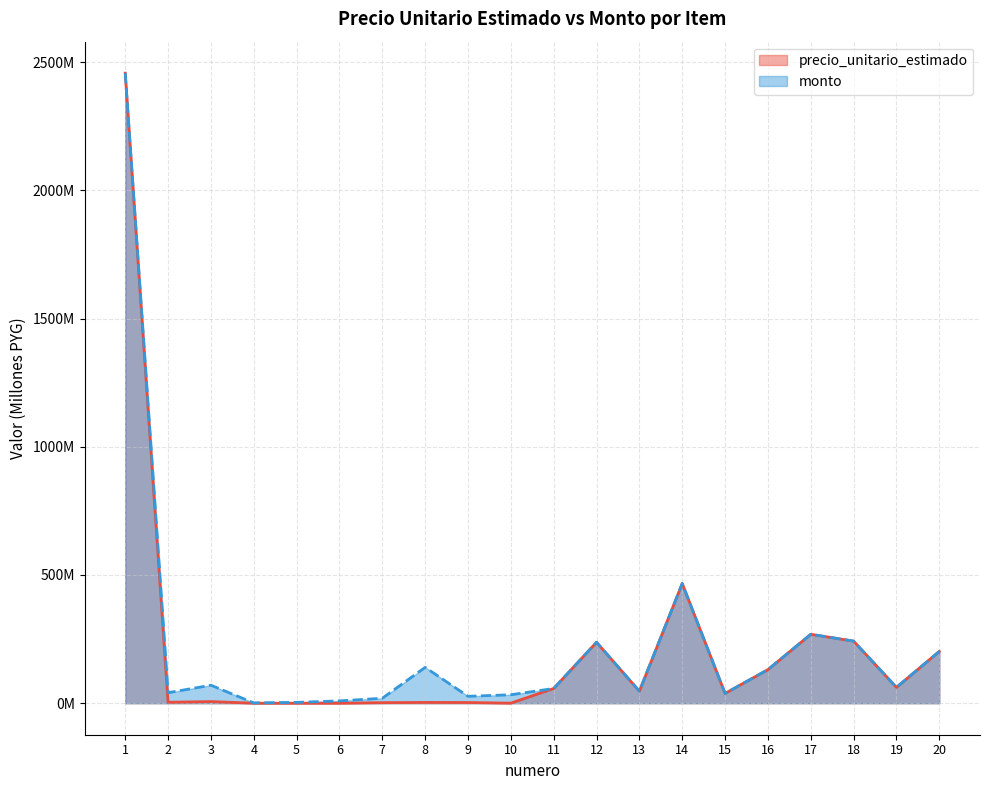

Reading left to right, transcribe all the data shown in this chart.

precio_unitario_estimado: 1=2456.9	2=3.7	3=6.4	4=0.0	5=0.0	6=0.0	7=2.2	8=3.1	9=2.7	10=0.3	11=57.4	12=237.7	13=47.0	14=466.8	15=38.3	16=131.0	17=268.8	18=242.2	19=61.9	20=202.0
monto: 1=2456.9	2=41.0	3=70.2	4=1.3	5=3.3	6=9.1	7=19.4	8=139.8	9=27.0	10=33.0	11=57.4	12=237.7	13=47.0	14=466.8	15=38.3	16=131.0	17=268.8	18=242.2	19=61.9	20=202.0